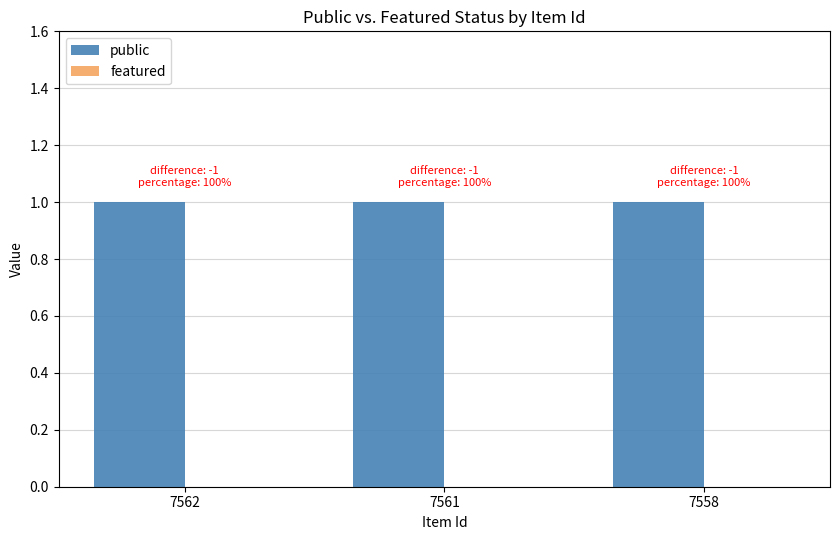

True or false: featured has a value of 0 at 7558.

True